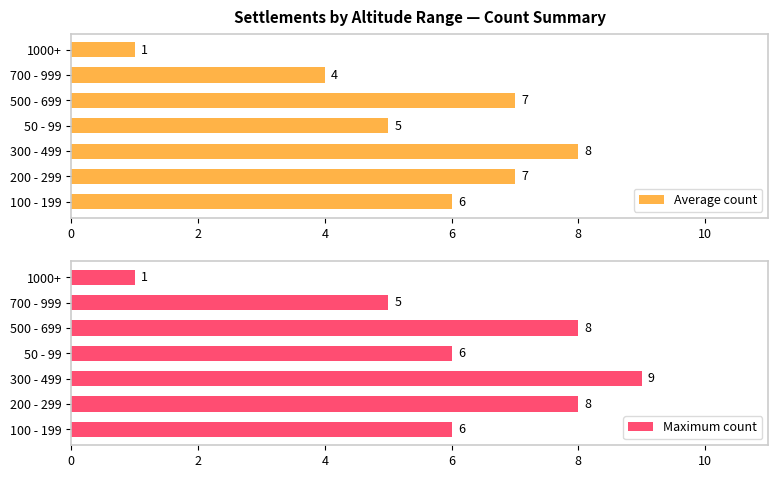

What is the value of the Maximum count bar at the 4th from the left?

6